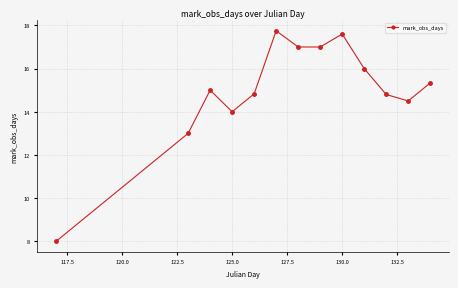

How many points are higher than both their immediate neighbors (excluding endpoints)?

3